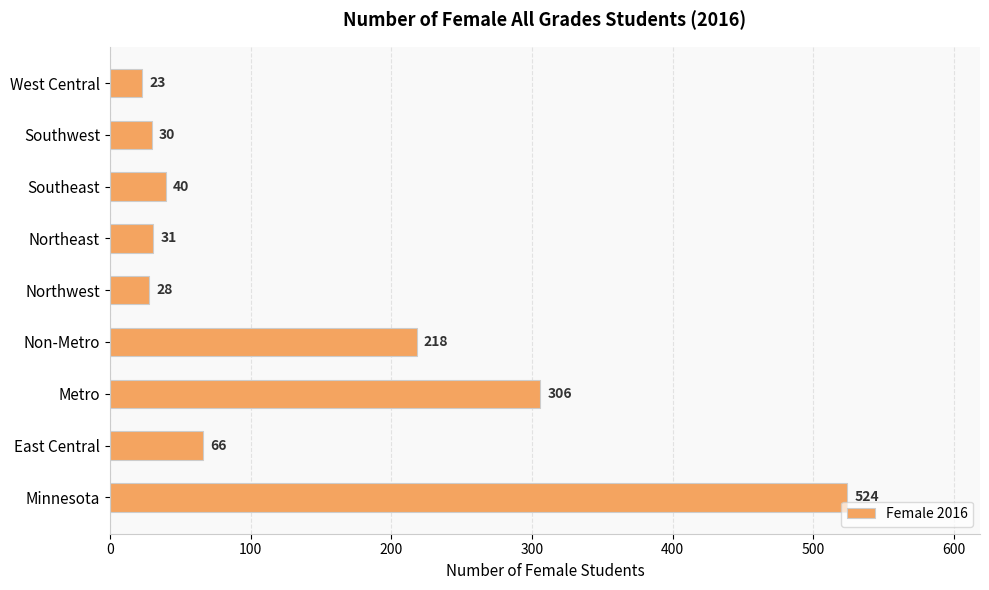

What is the difference between the second highest and minimum values?

283